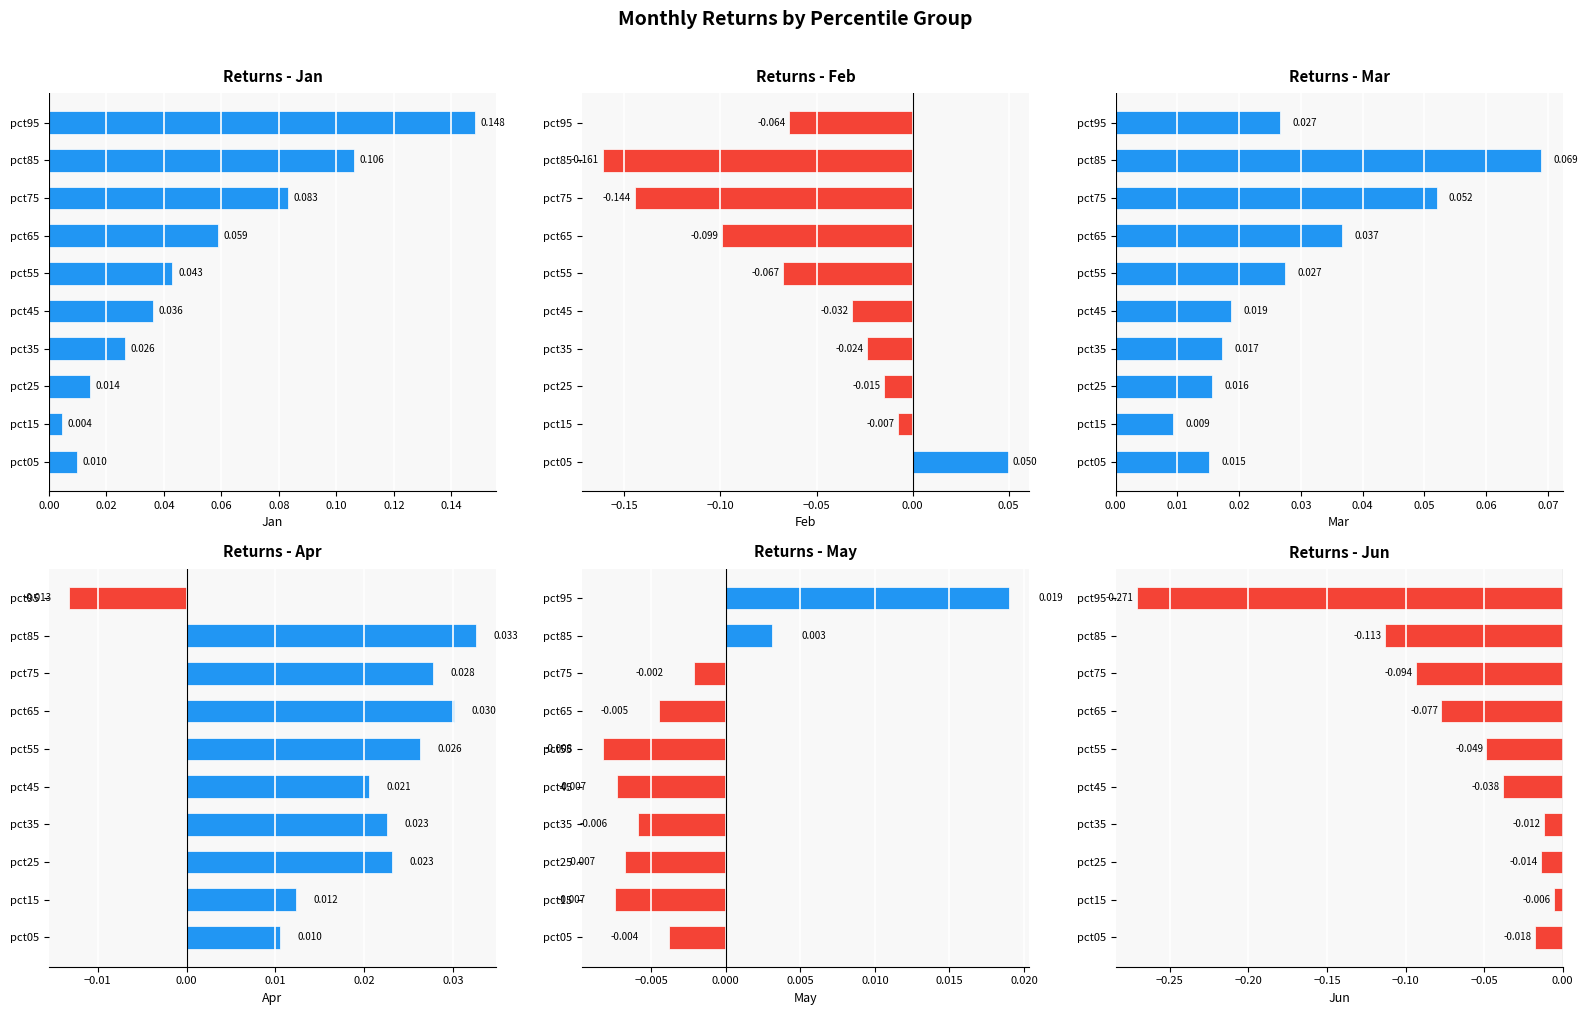

Reading right to left, extract all data points from this chart.

Jan: 0.1	0.1	0.1	0.1	0.0	0.0	0.0	0.0	0.0	0.0
Feb: -0.1	-0.2	-0.1	-0.1	-0.1	-0.0	-0.0	-0.0	-0.0	0.1
Mar: 0.0	0.1	0.1	0.0	0.0	0.0	0.0	0.0	0.0	0.0
Apr: -0.0	0.0	0.0	0.0	0.0	0.0	0.0	0.0	0.0	0.0
May: 0.0	0.0	-0.0	-0.0	-0.0	-0.0	-0.0	-0.0	-0.0	-0.0
Jun: -0.3	-0.1	-0.1	-0.1	-0.0	-0.0	-0.0	-0.0	-0.0	-0.0